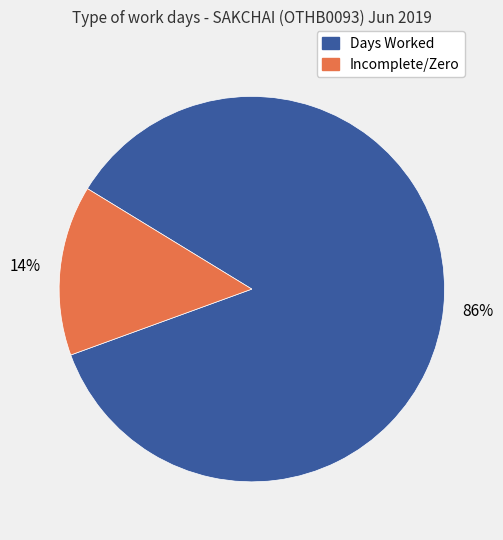

To the nearest percent, what is the average slice percentage?

50%